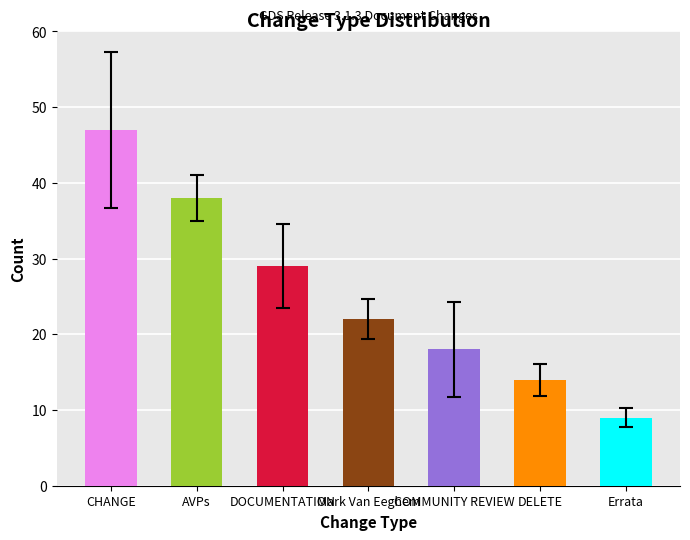

What is the change in value from DELETE to Errata?

-5